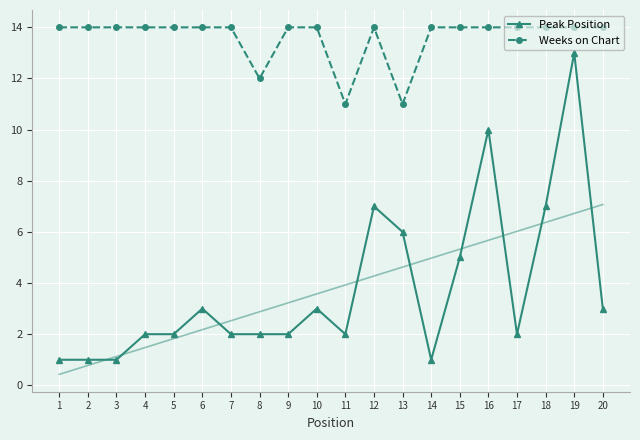

The Weeks on Chart series shows 14 at 10. True or false?

True